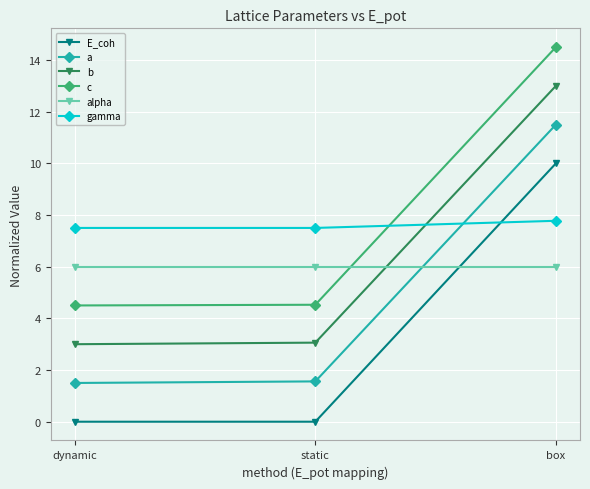

How many distinct data groups are displayed?

6